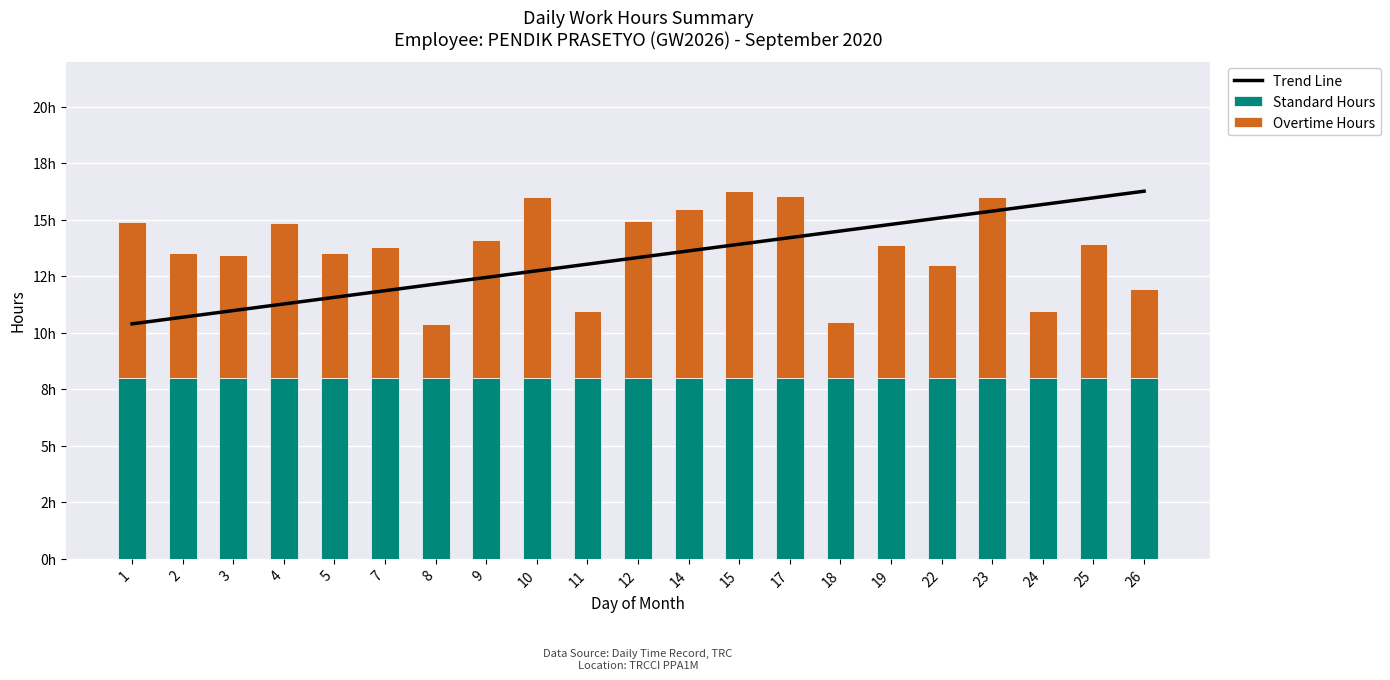

Reading left to right, what are all the values shown in this chart?

Trend Line: 1=10.4	2=10.7	3=11.0	4=11.3	5=11.6	7=11.9	8=12.2	9=12.4	10=12.7	11=13.0	12=13.3	14=13.6	15=13.9	17=14.2	18=14.5	19=14.8	22=15.1	23=15.4	24=15.7	25=16.0	26=16.3
Standard Hours: 1=8.0	2=8.0	3=8.0	4=8.0	5=8.0	7=8.0	8=8.0	9=8.0	10=8.0	11=8.0	12=8.0	14=8.0	15=8.0	17=8.0	18=8.0	19=8.0	22=8.0	23=8.0	24=8.0	25=8.0	26=8.0
Overtime Hours: 1=6.9	2=5.5	3=5.4	4=6.9	5=5.5	7=5.8	8=2.4	9=6.1	10=8.0	11=3.0	12=6.9	14=7.5	15=8.3	17=8.0	18=2.5	19=5.9	22=5.0	23=8.0	24=2.9	25=5.9	26=3.9